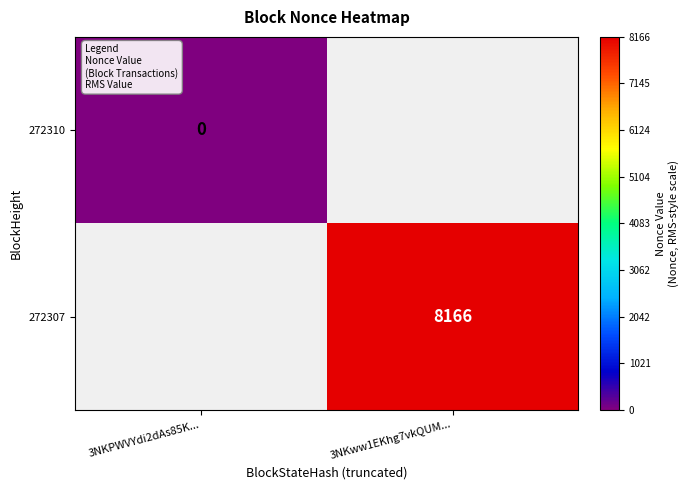

Is it true that 272307 equals 13679 at 3NKww1EKhg7vkQUM...?

False